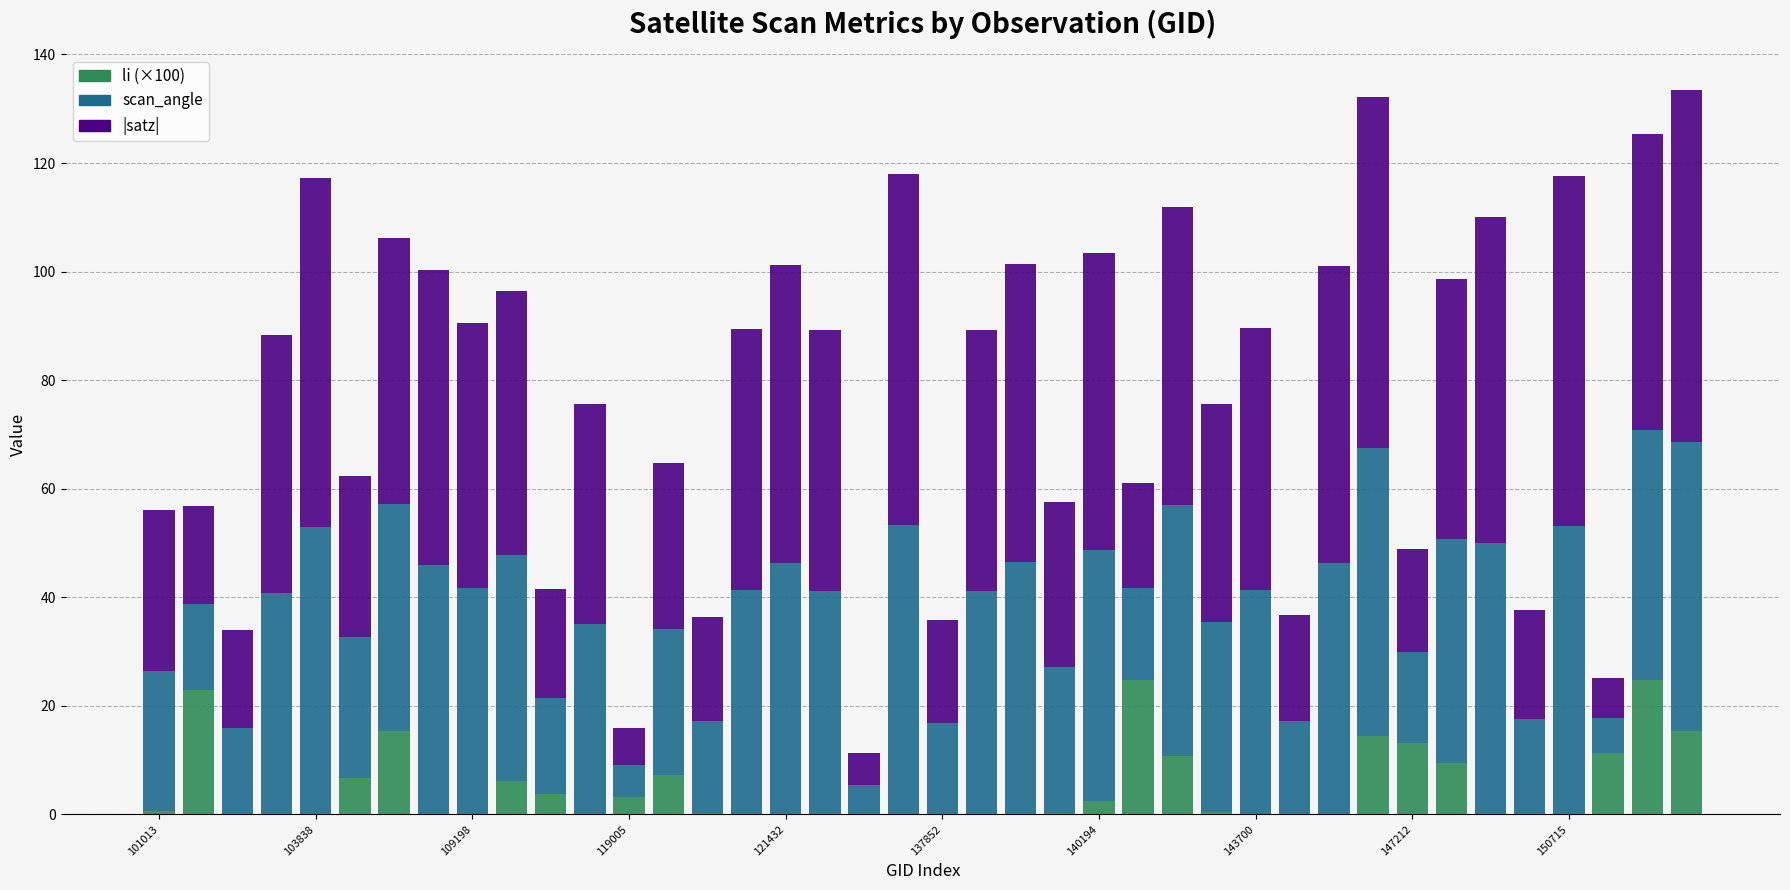

Does the chart contain stacked bars?

Yes